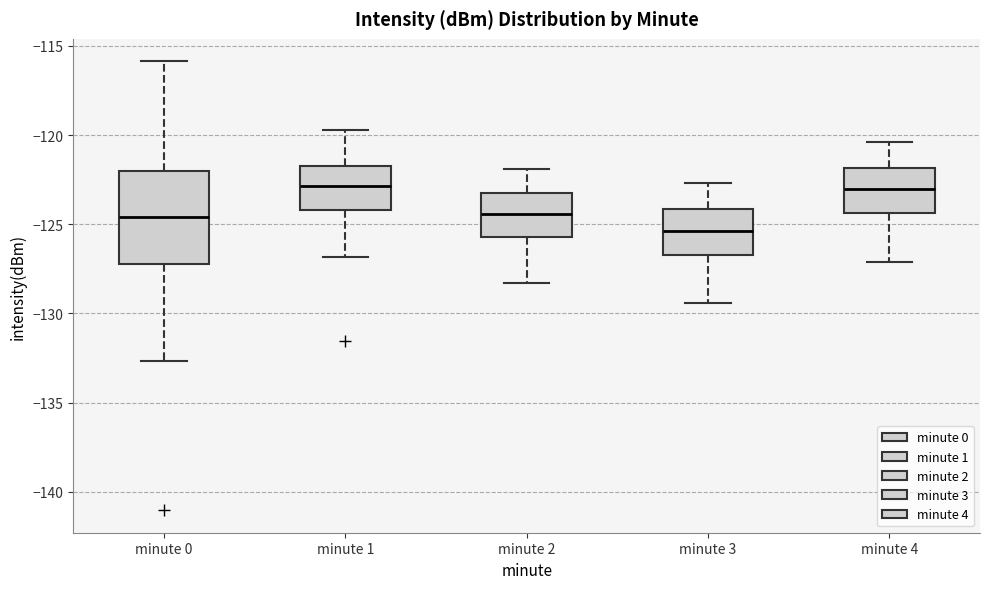

Reading left to right, transcribe this box plot: for each box, give where its median line is, the range the box spans, and where its two whiskers end, as read against the y-axis. The values are not printed on the chart, so give them approximately, as read against the axis.

minute 0: median -124.5, box -127.0 to -122.0, whiskers -132.5 to -116.0
minute 1: median -123.0, box -124.0 to -121.5, whiskers -127.0 to -119.5
minute 2: median -124.5, box -125.5 to -123.0, whiskers -128.5 to -122.0
minute 3: median -125.5, box -126.5 to -124.0, whiskers -129.5 to -122.5
minute 4: median -123.0, box -124.5 to -122.0, whiskers -127.0 to -120.5